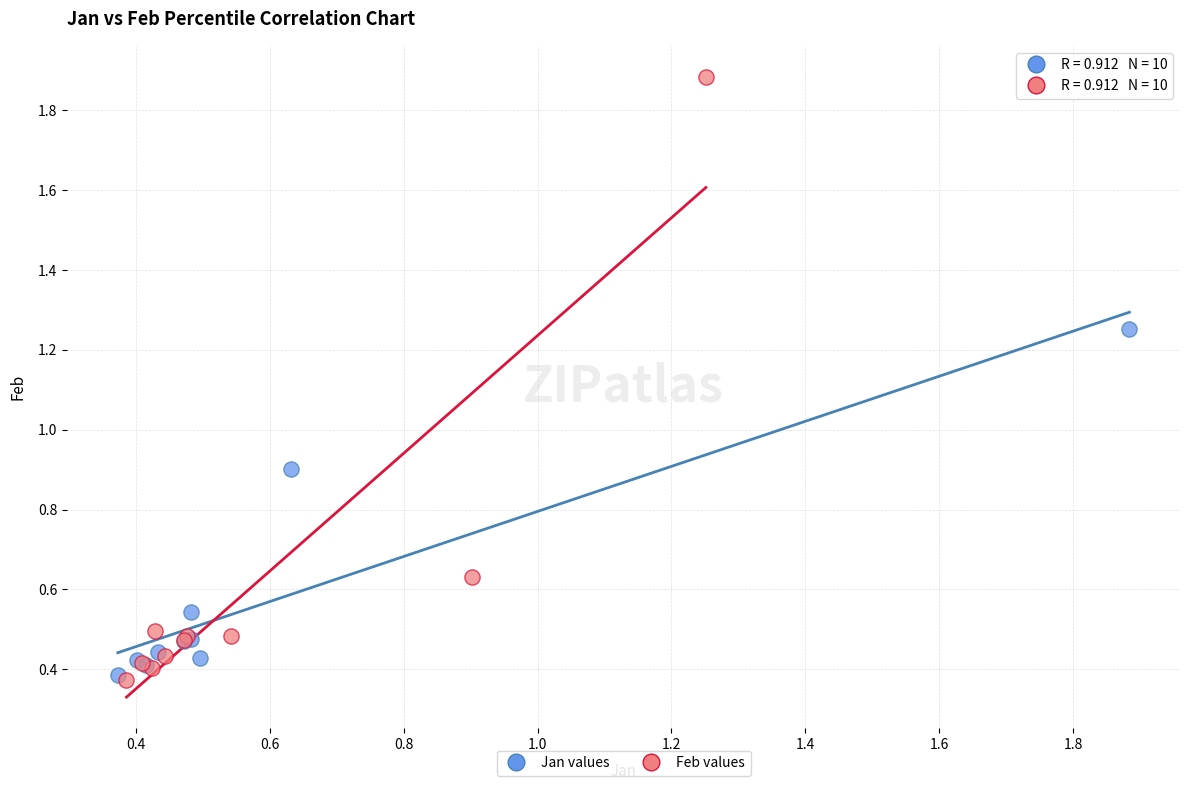

Which series has the widest spread of Y values?

Feb values